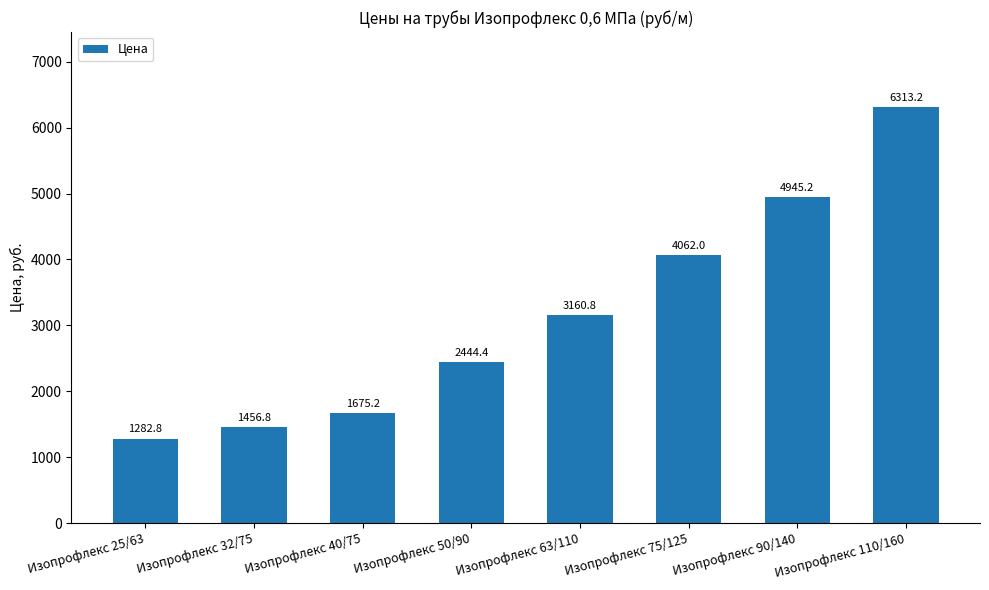

What is the ratio of the value at Изопрофлекс 40/75 to the value at Изопрофлекс 50/90?

0.7